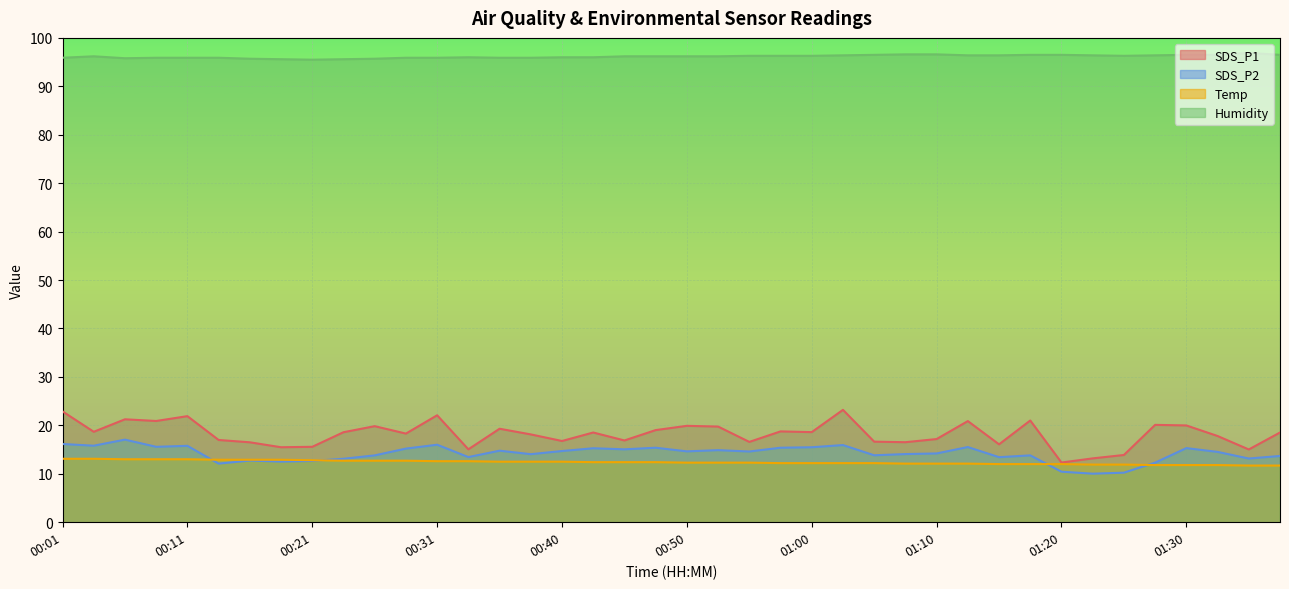

What position from the right is 00:40?

24